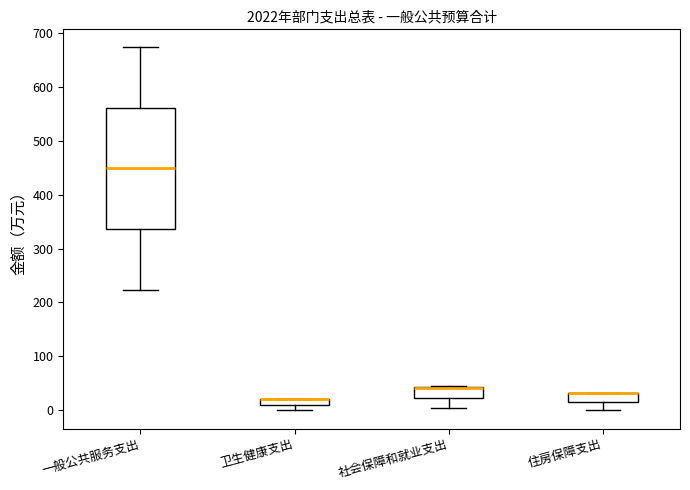

Comparing the boxes themselves (not the whiskers), which one is the tallest?

一般公共服务支出